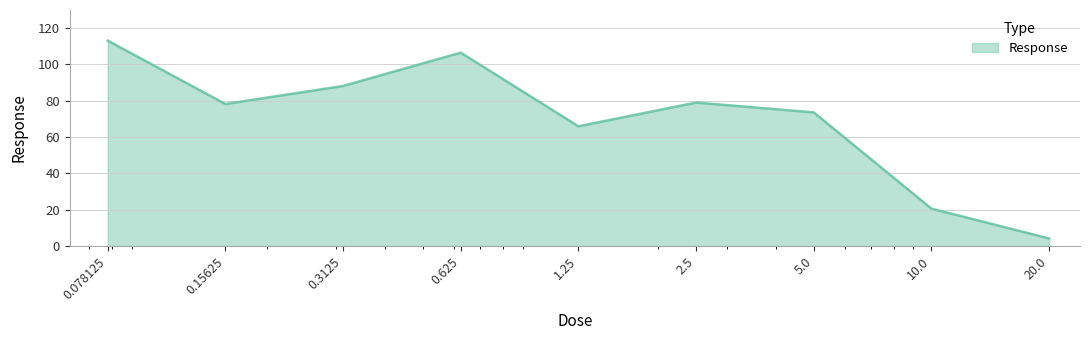

How many lines are shown in the chart?

1